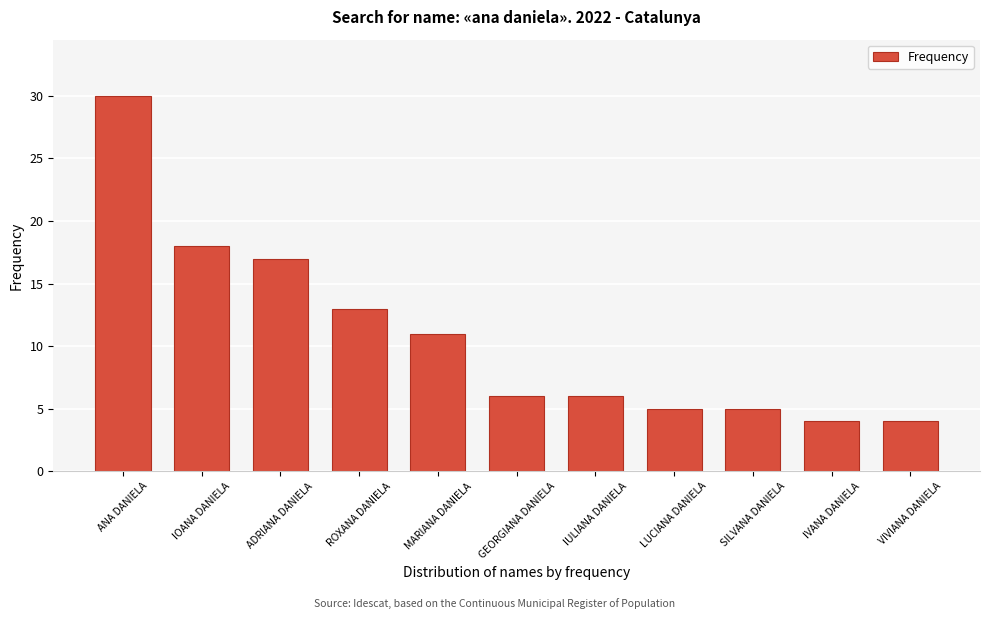

Reading left to right, what are all the values shown in this chart?

ANA DANIELA=30	IOANA DANIELA=18	ADRIANA DANIELA=17	ROXANA DANIELA=13	MARIANA DANIELA=11	GEORGIANA DANIELA=6	IULIANA DANIELA=6	LUCIANA DANIELA=5	SILVANA DANIELA=5	IVANA DANIELA=4	VIVIANA DANIELA=4